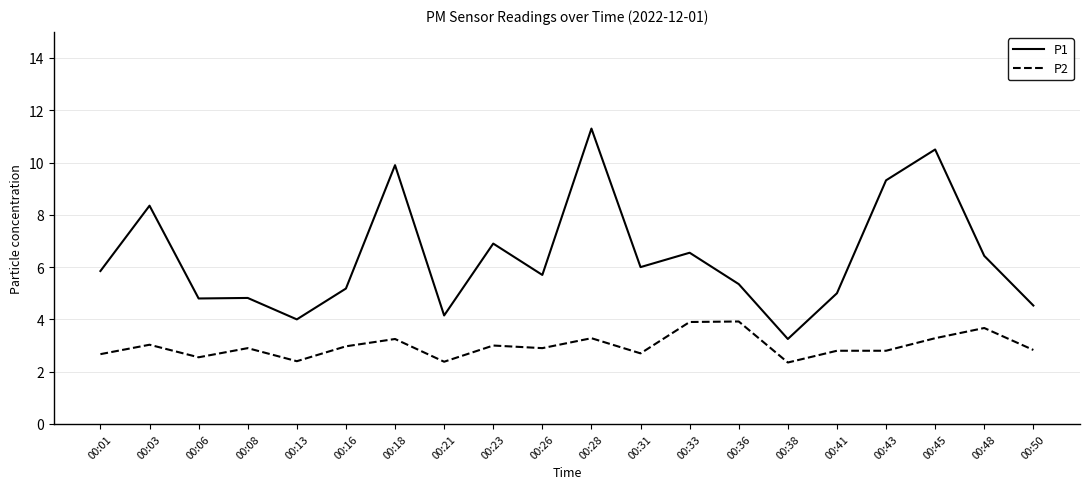

What is the difference between the P1 values at 00:48 and 00:03?

1.9